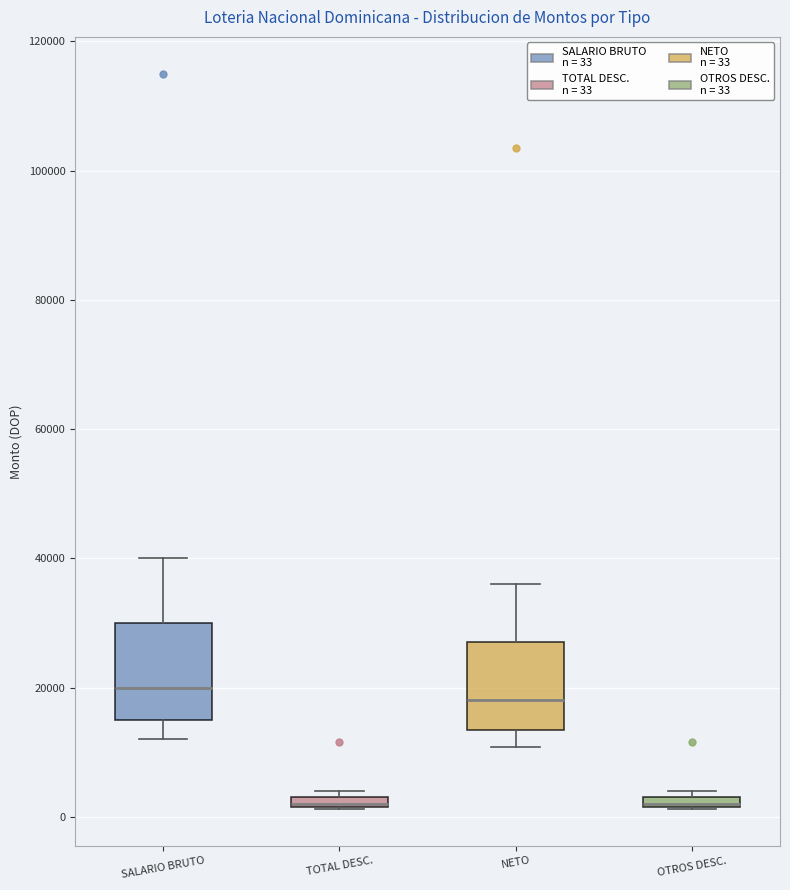

Where is the lower edge of the box for OTROS DESC. on the y-axis? The values are not printed on the chart, so give them approximately, as read against the axis.

2000